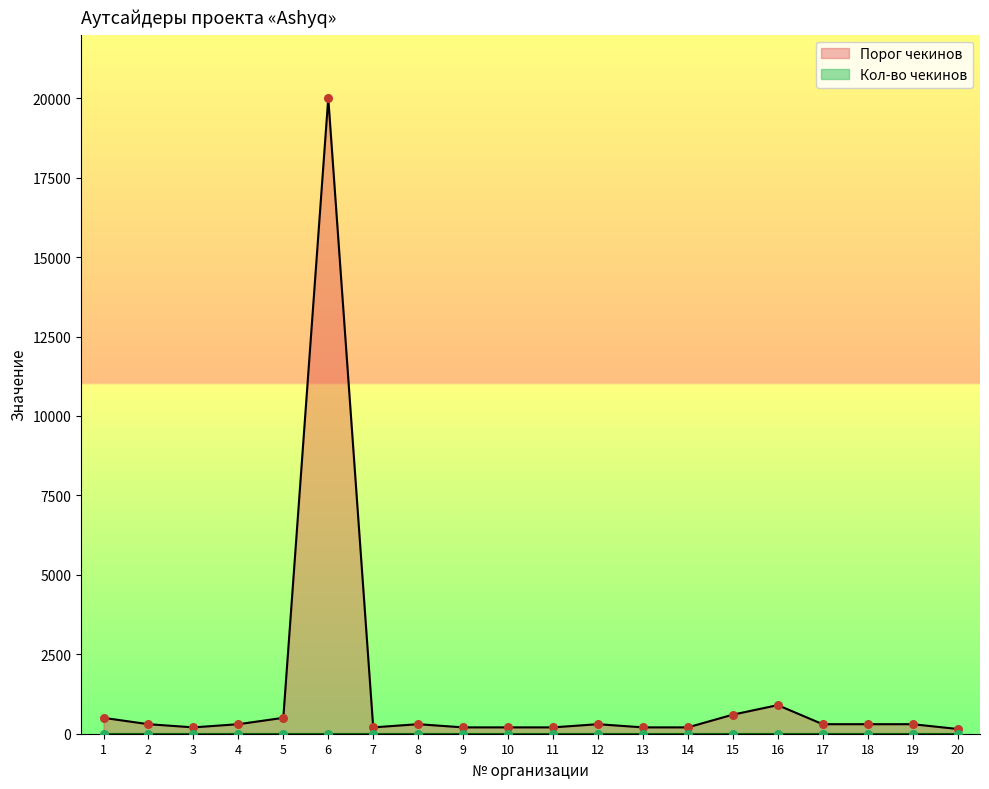

Approximately how many times larger is the value at 18 compared to 14?

1.5